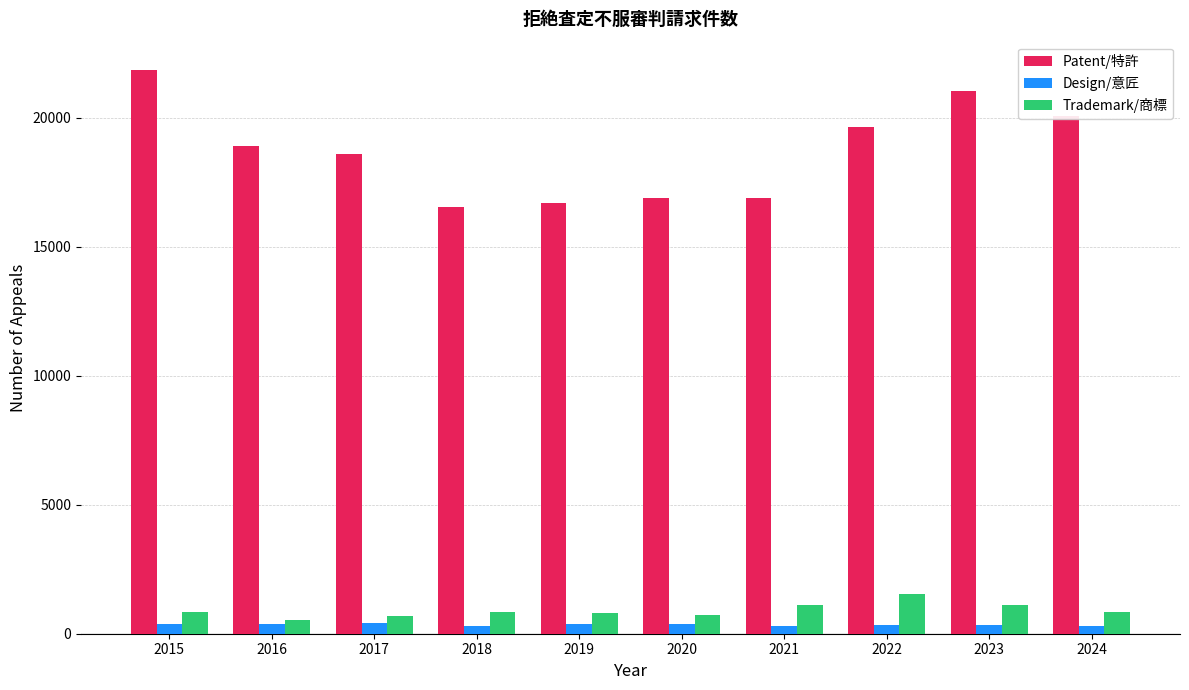

Read the Design/意匠 value at 2020.

367